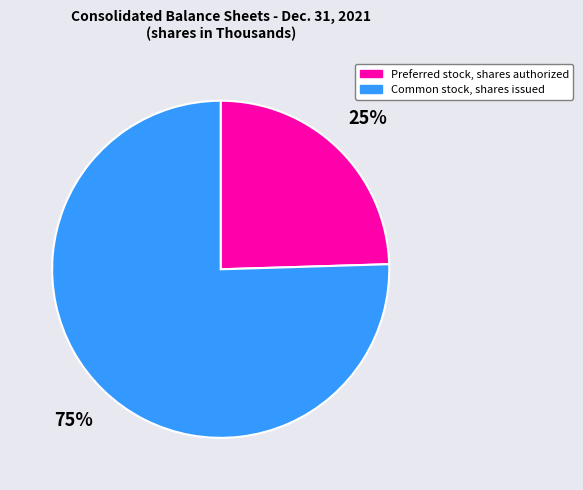

What is the smallest slice in the pie chart?

Preferred stock, shares authorized